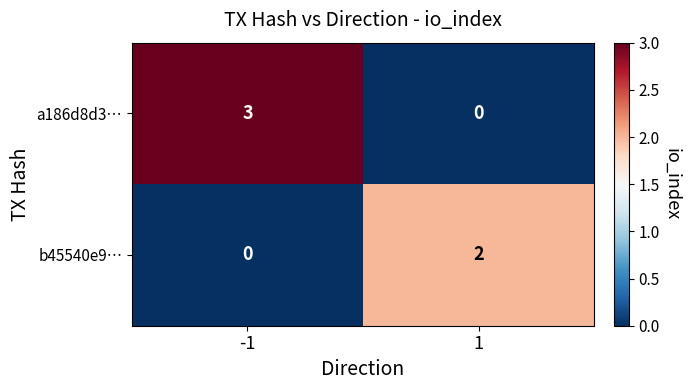

At 1, list the series in order from smallest to largest.

a186d8d3…, b45540e9…